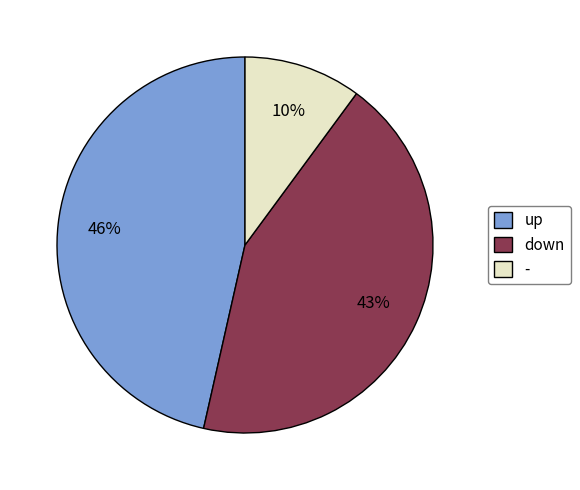

What is the largest slice in the pie chart?

up